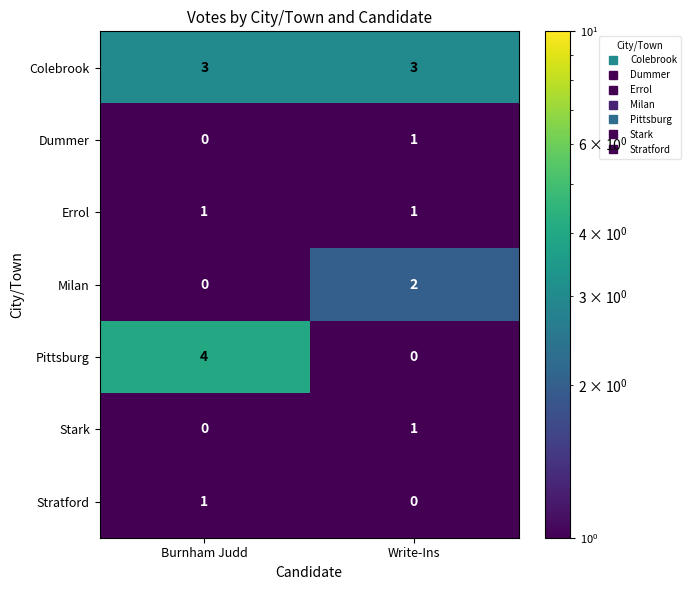

What is the maximum value shown in the chart?

4